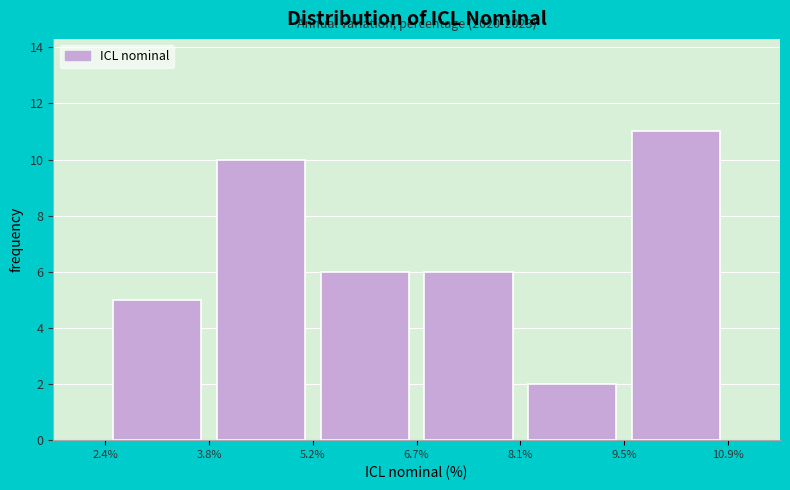

Which range on the x-axis has the tallest bar?

9.5% to 10.9%